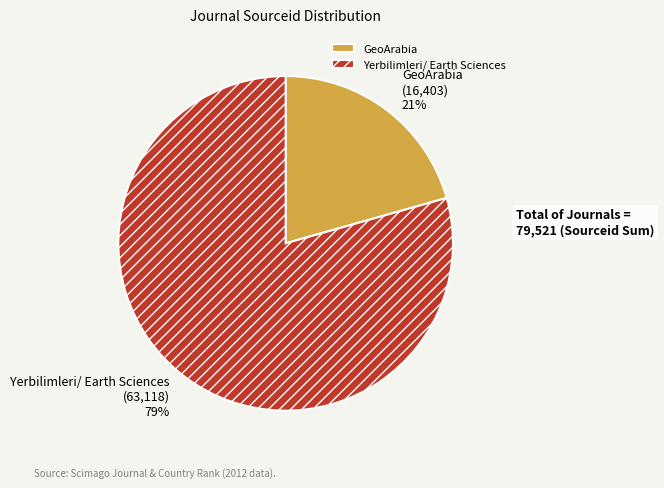

Count the number of slices in the pie.

2